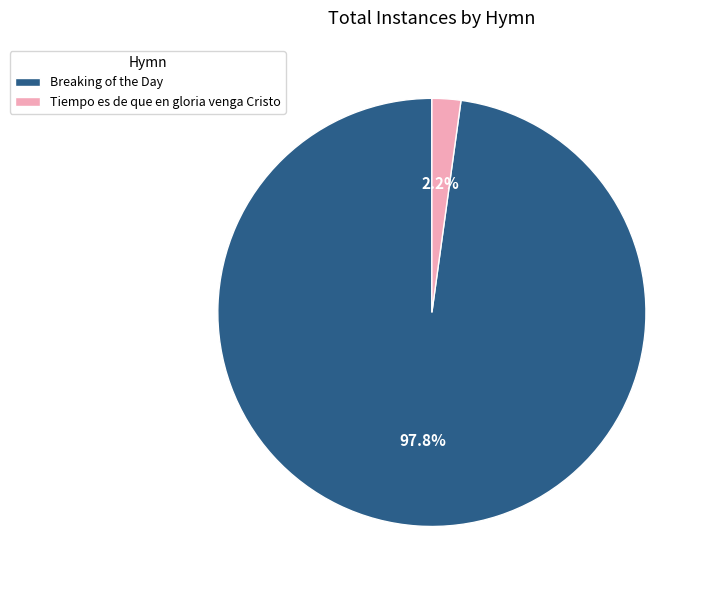

What is the smallest slice in the pie chart?

Tiempo es de que en gloria venga Cristo